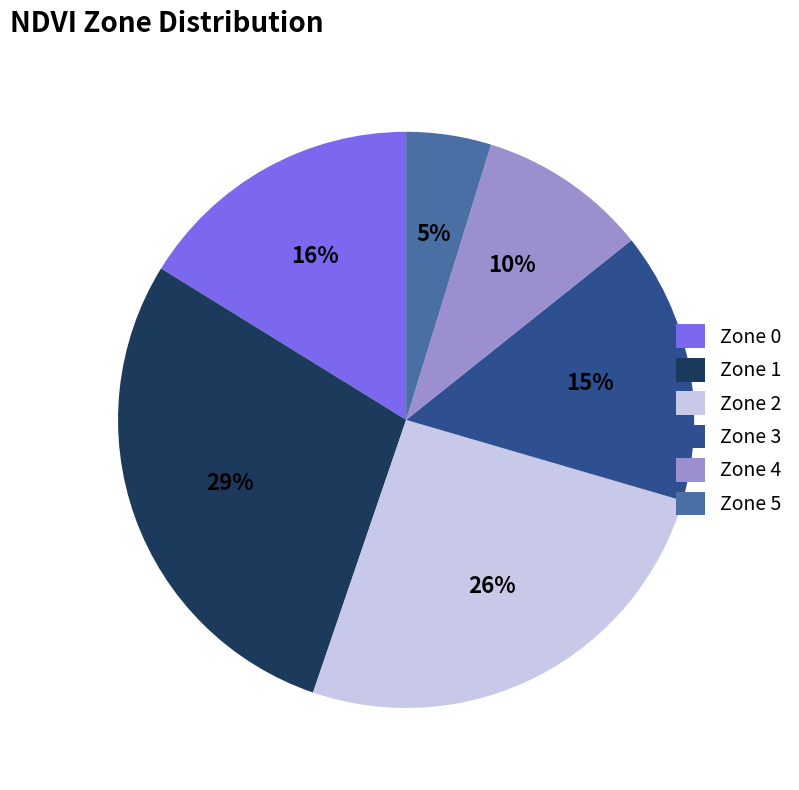

What is the ratio of the value at Zone 0 to the value at Zone 2?

0.6